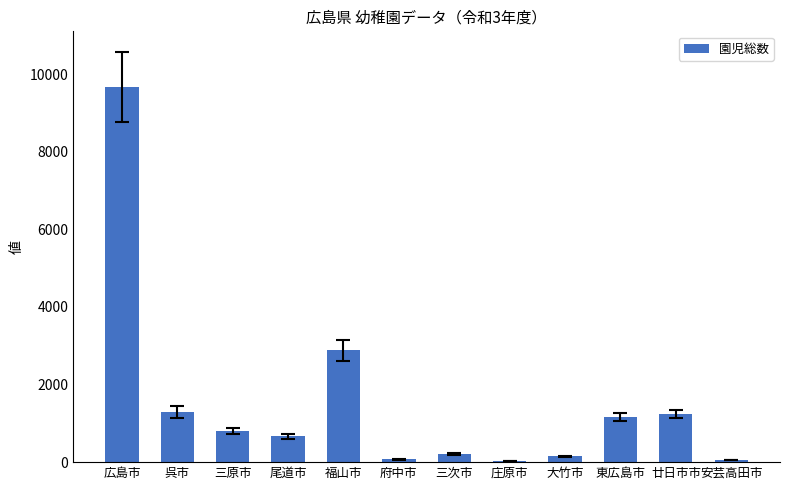

The value at 広島市 is 5011. True or false?

False